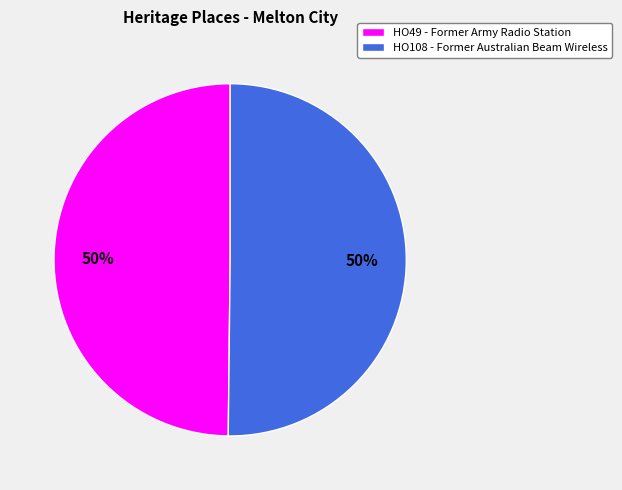

What is the ratio of the value at HO108 - Former Australian Beam Wireless to the value at HO49 - Former Army Radio Station?

1.0